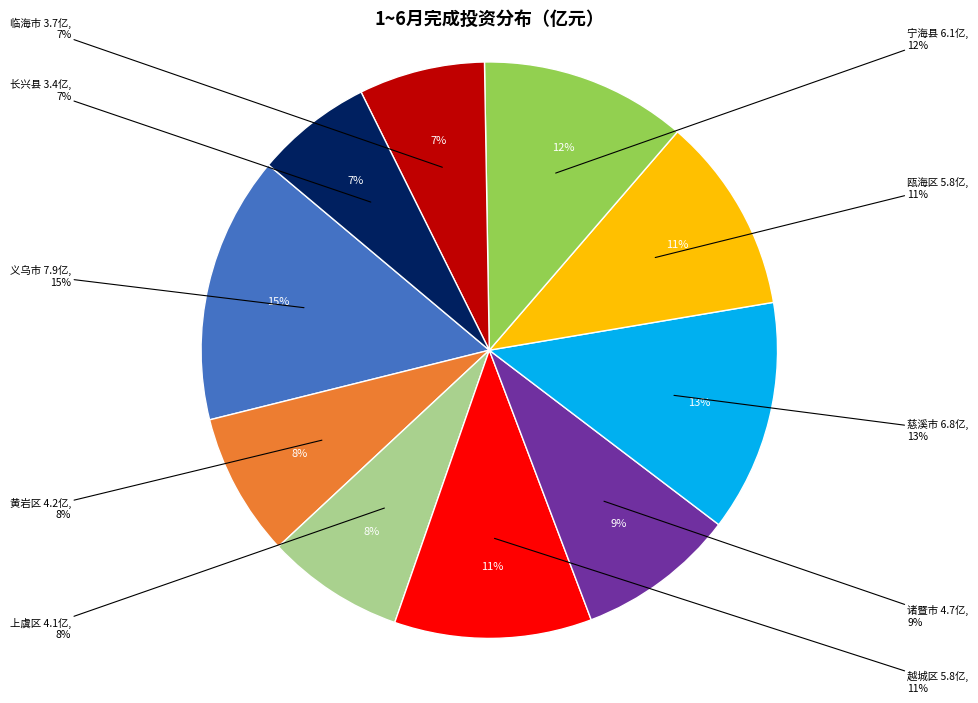

Does 临海市 account for over 50% of the chart?

No